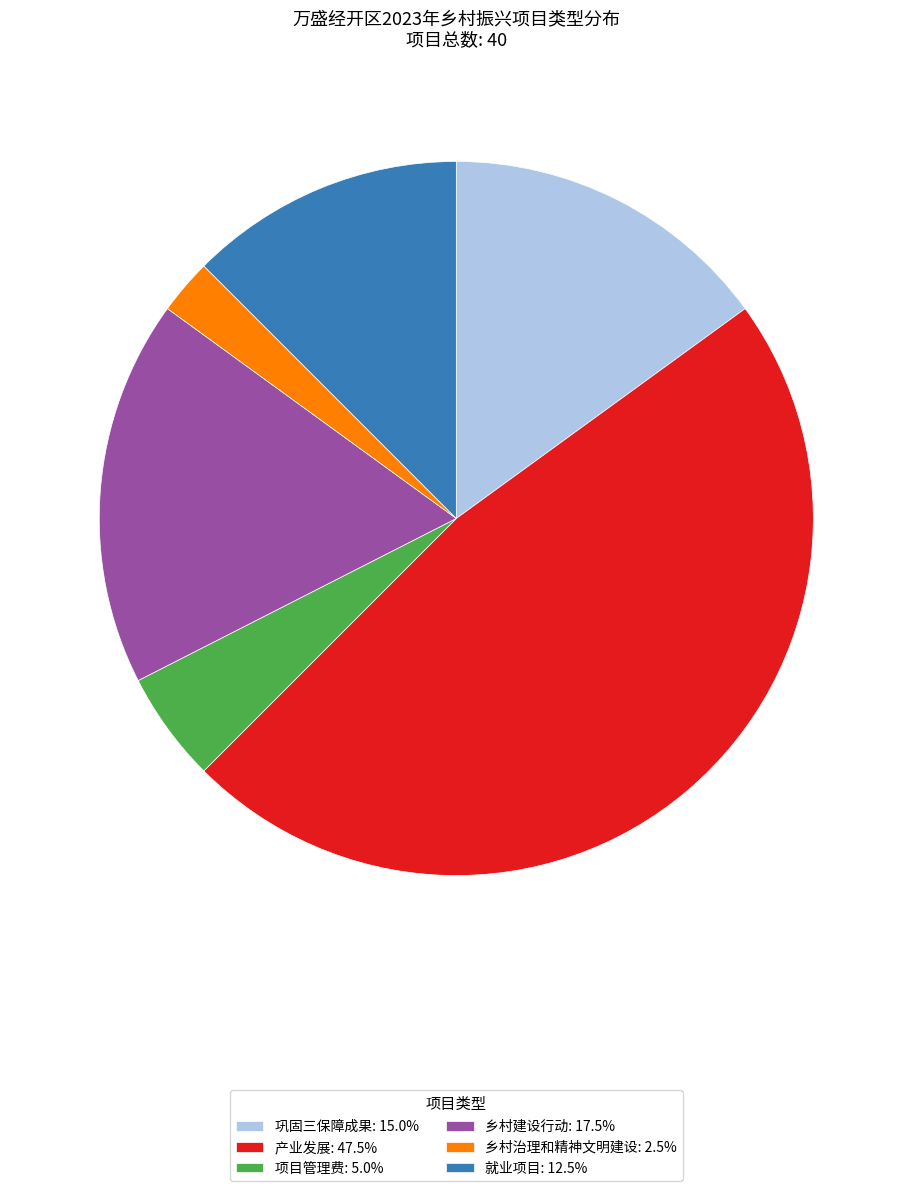

Count the number of slices in the pie.

6